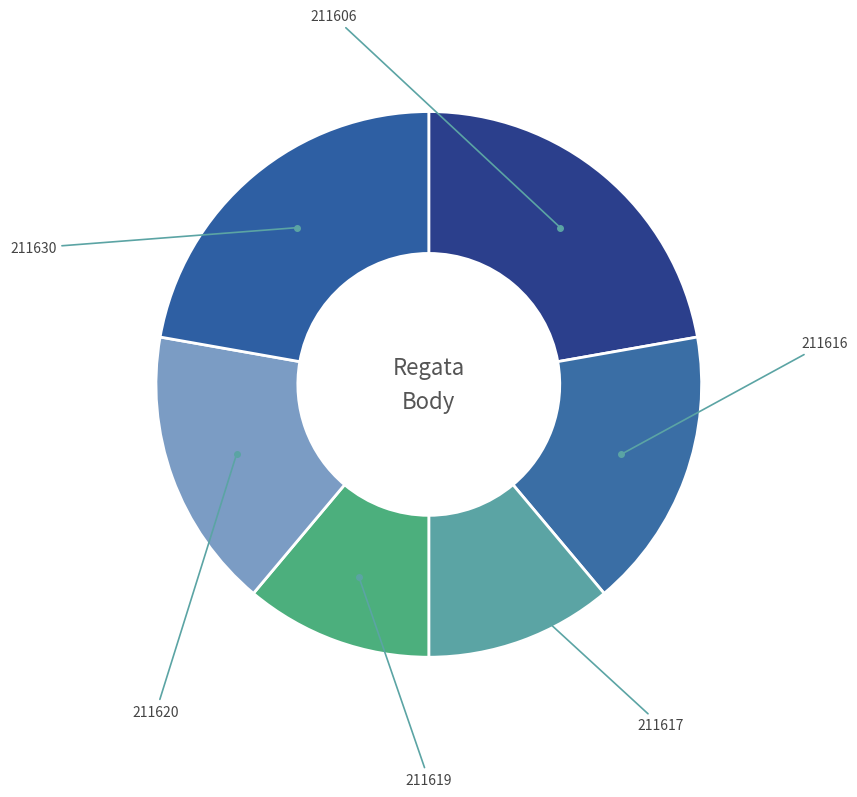

Count the number of slices in the pie.

6